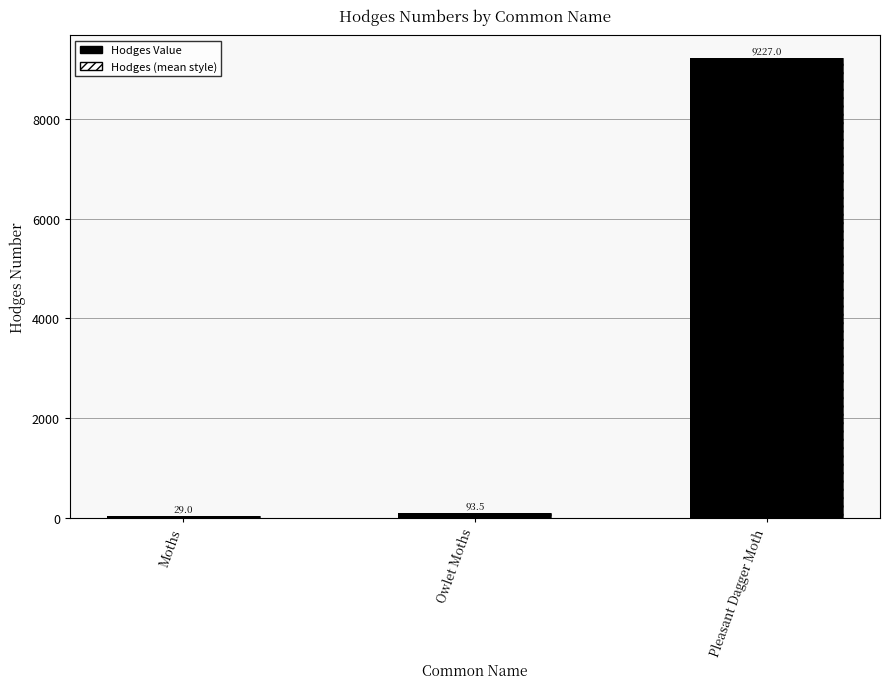

What is the label of the 2nd bar from the left?

Owlet Moths